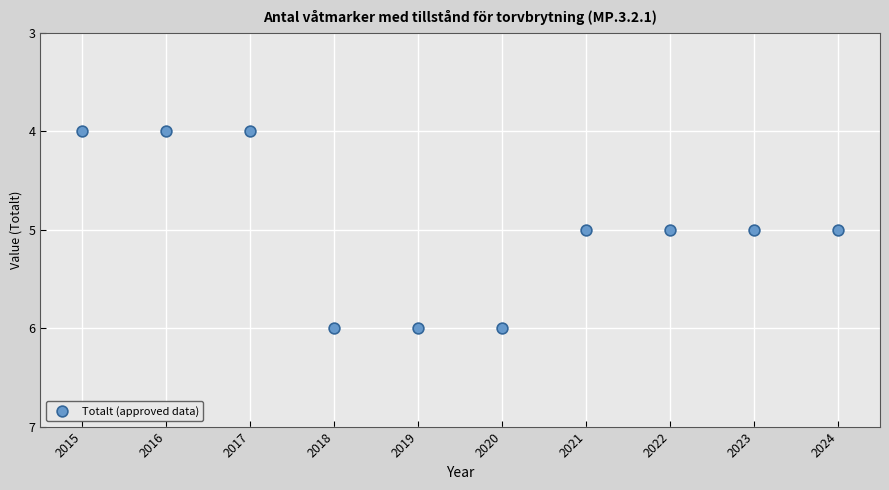

What is the range of X values (max minus min)?

9